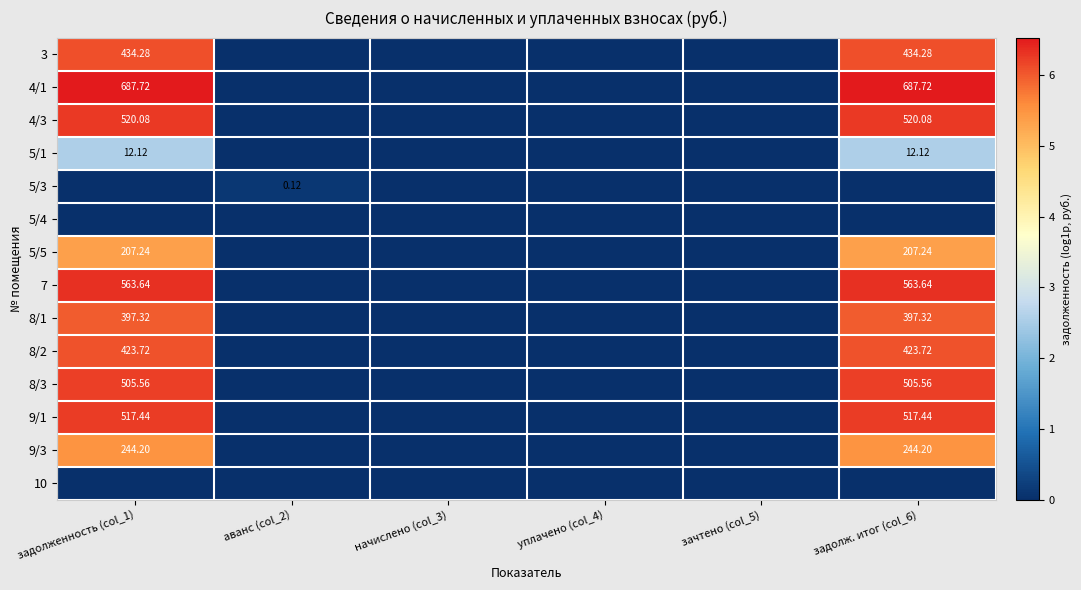

Is the value of 8/1 at уплачено (col_4) greater than the value of 9/1 at задолженность (col_1)?

No